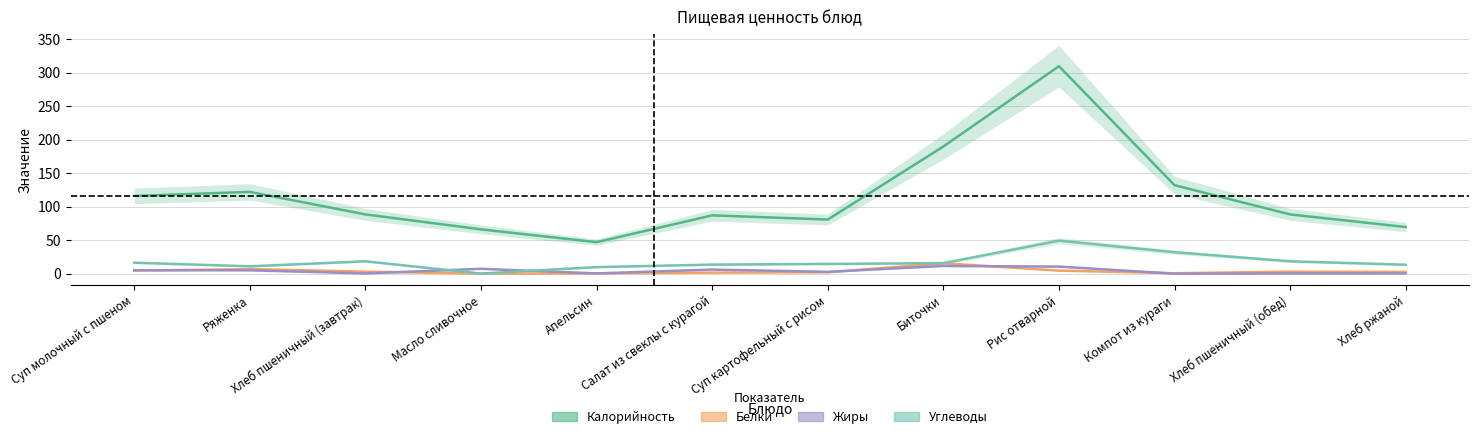

True or false: Углеводы and Белки cross at least once.

False